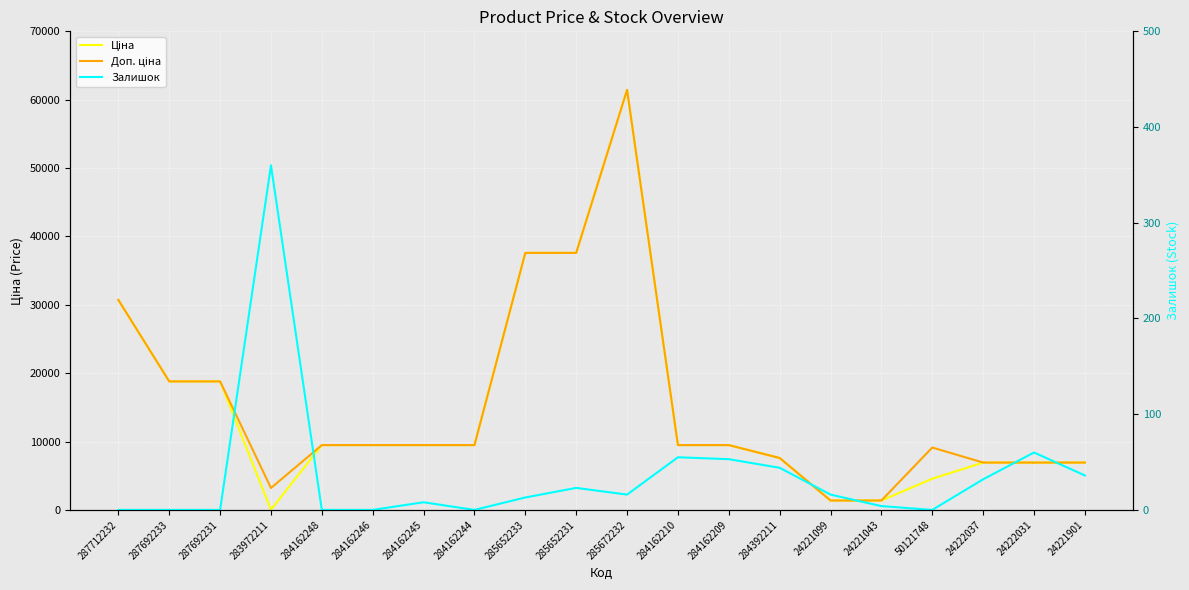

At which category is the sum across all series the highest?

285672232